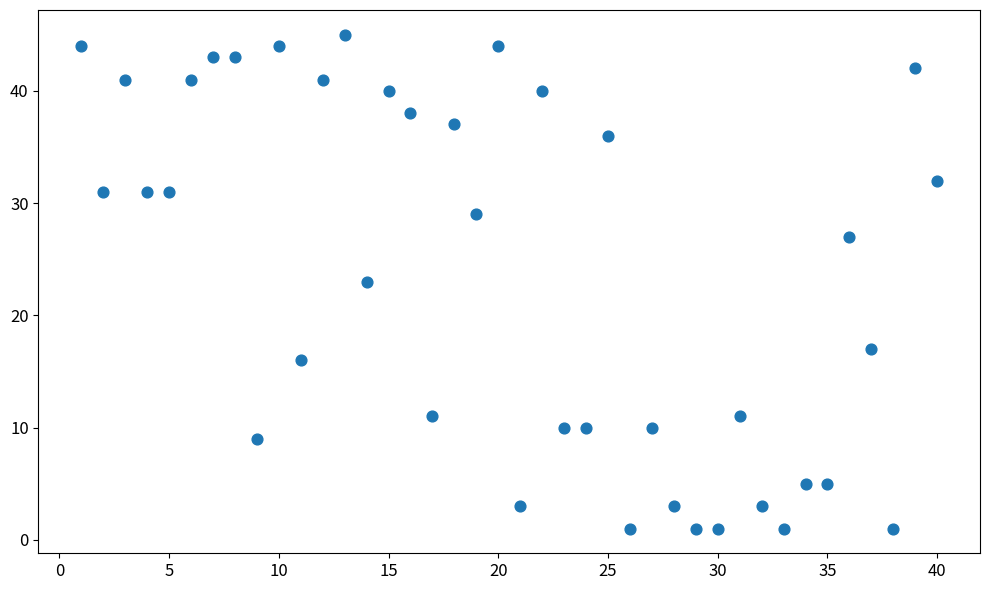

What is the range of Y values (max minus min)?

44